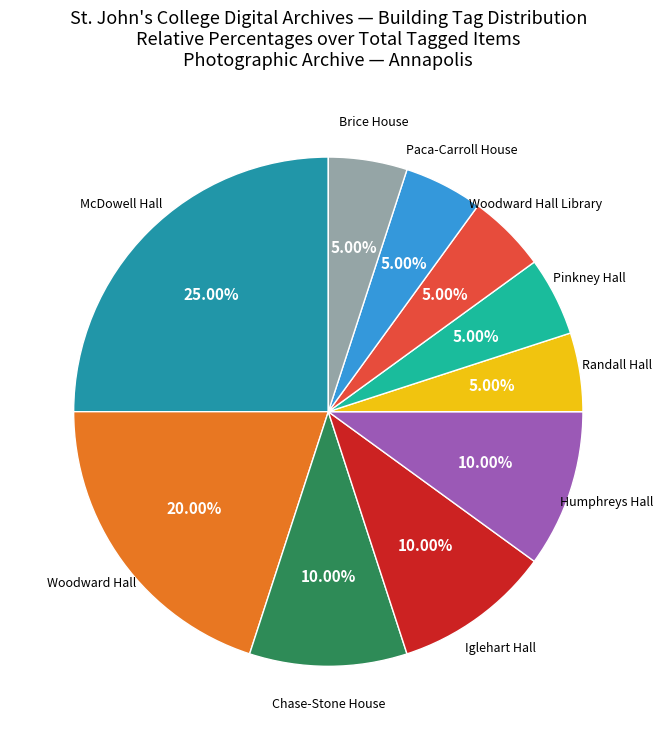

How many slices are in this pie chart?

10